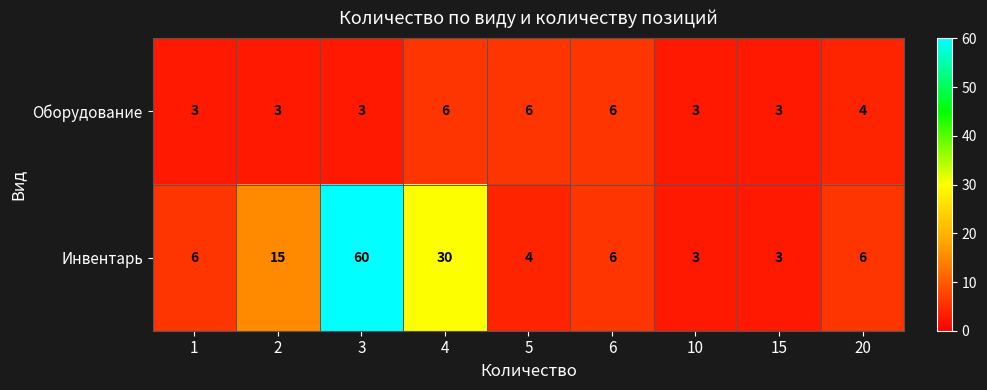

Reading right to left, extract all data points from this chart.

Оборудование: 4	3	3	6	6	6	3	3	3
Инвентарь: 6	3	3	6	4	30	60	15	6